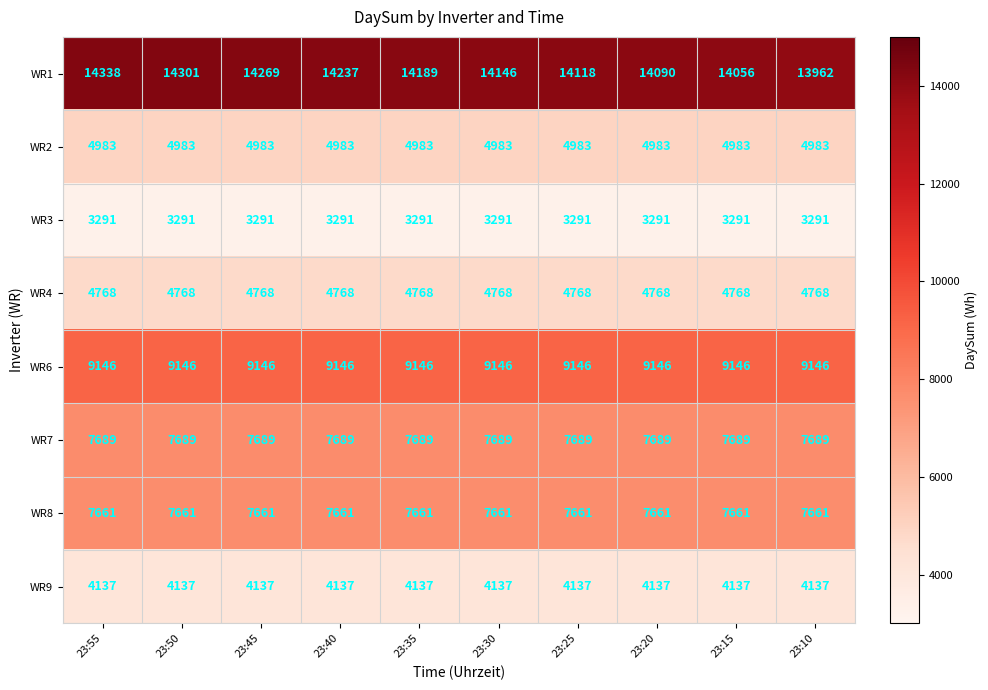

What is the maximum value shown in the chart?

14338